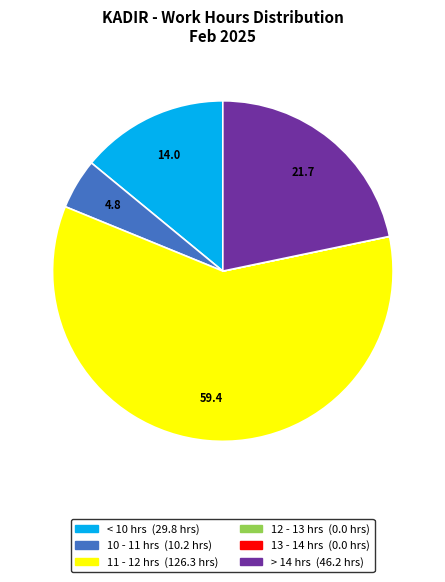

Is there any slice that represents more than half of the pie?

Yes